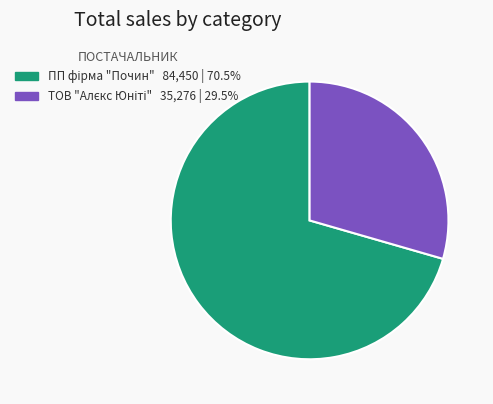

Is there any slice that represents more than half of the pie?

Yes